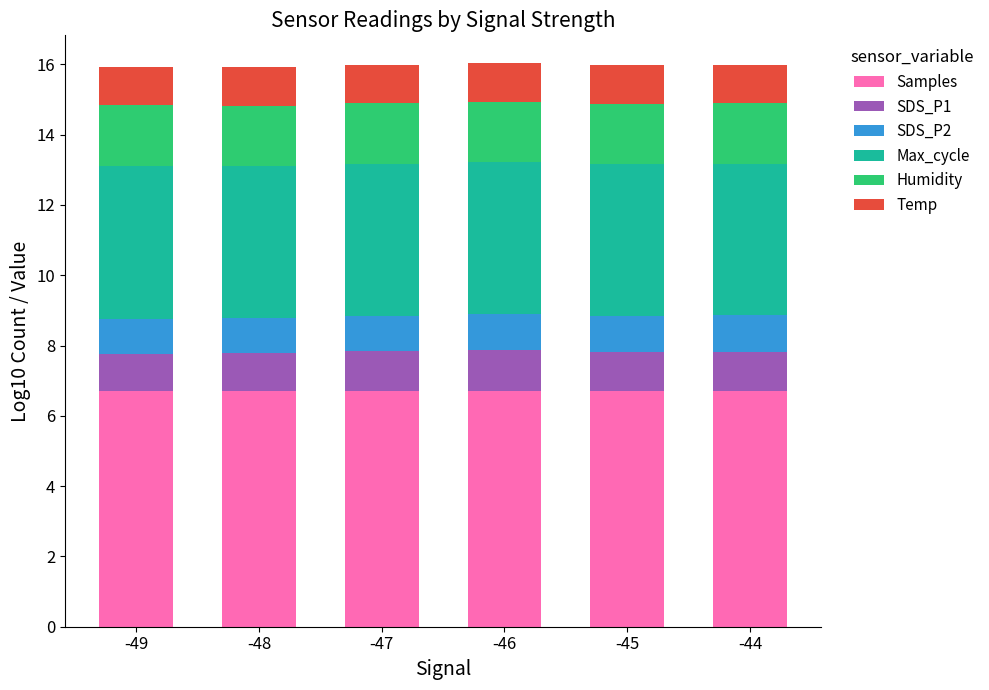

Are the bars horizontal?

No